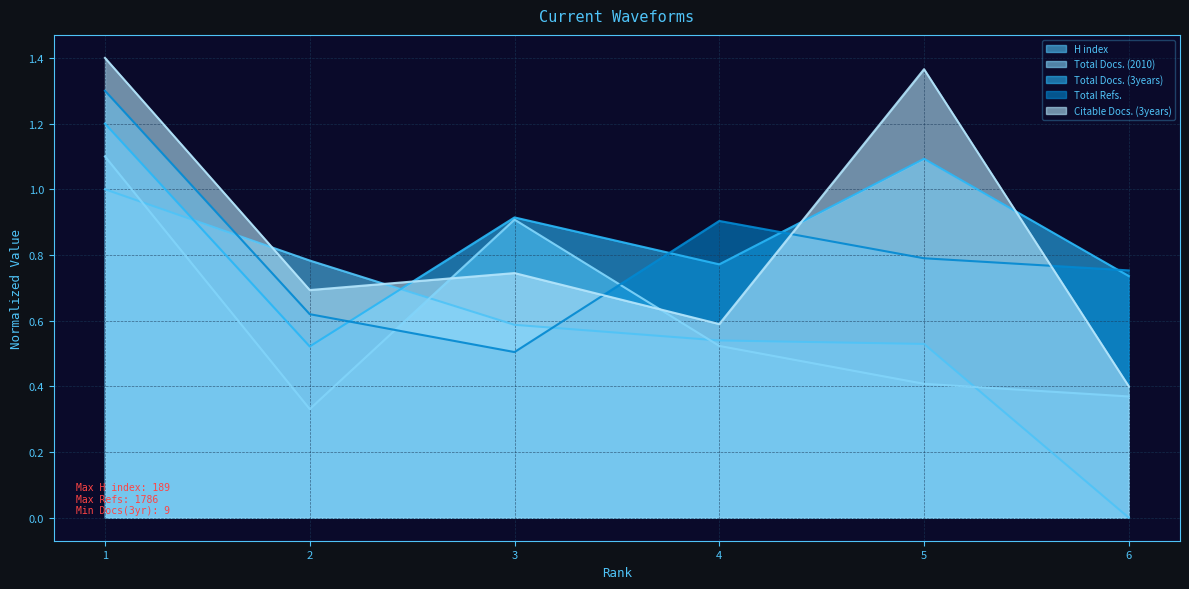

In Total Docs. (3years), how many points are lower than both neighbors (excluding endpoints)?

2